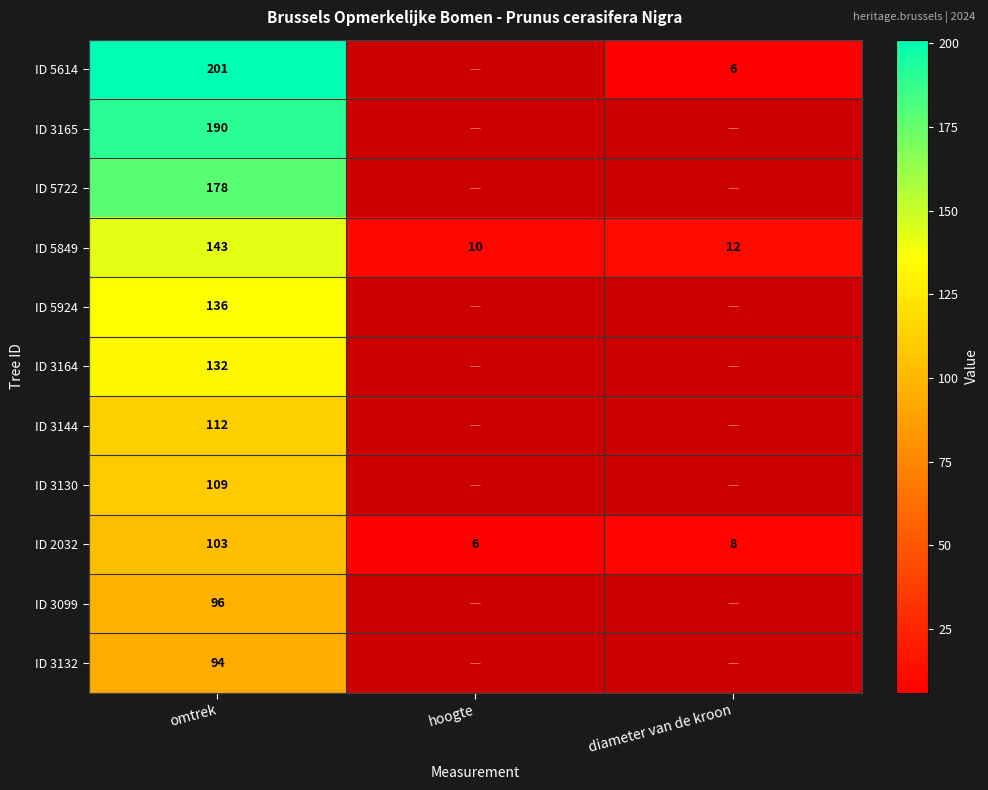

Rank the series at omtrek from lowest to highest value.

ID 3132, ID 3099, ID 2032, ID 3130, ID 3144, ID 3164, ID 5924, ID 5849, ID 5722, ID 3165, ID 5614